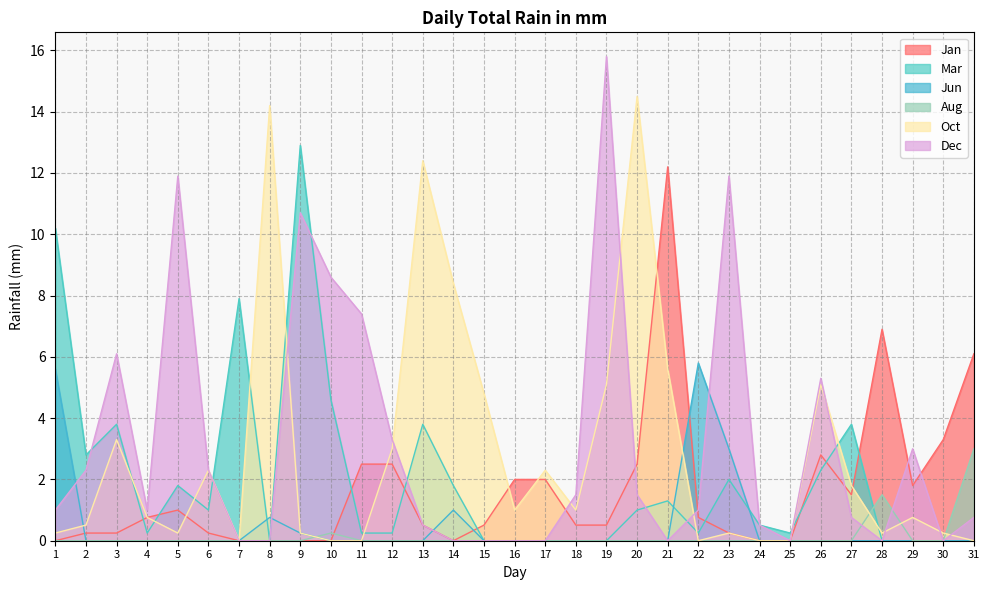

How many interior local peaks does the Oct series have?

9